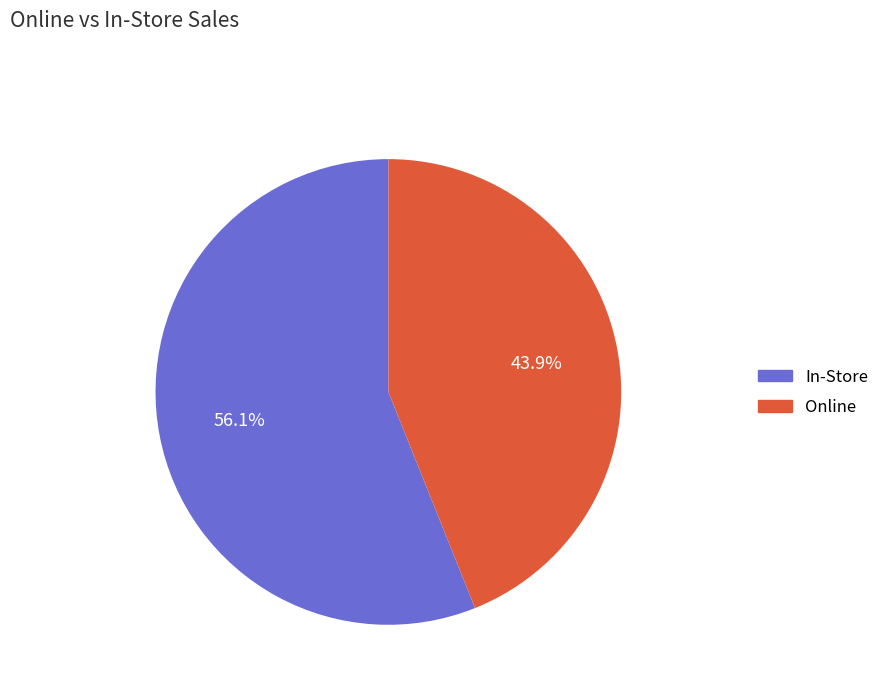

Which slice is the smallest?

Online